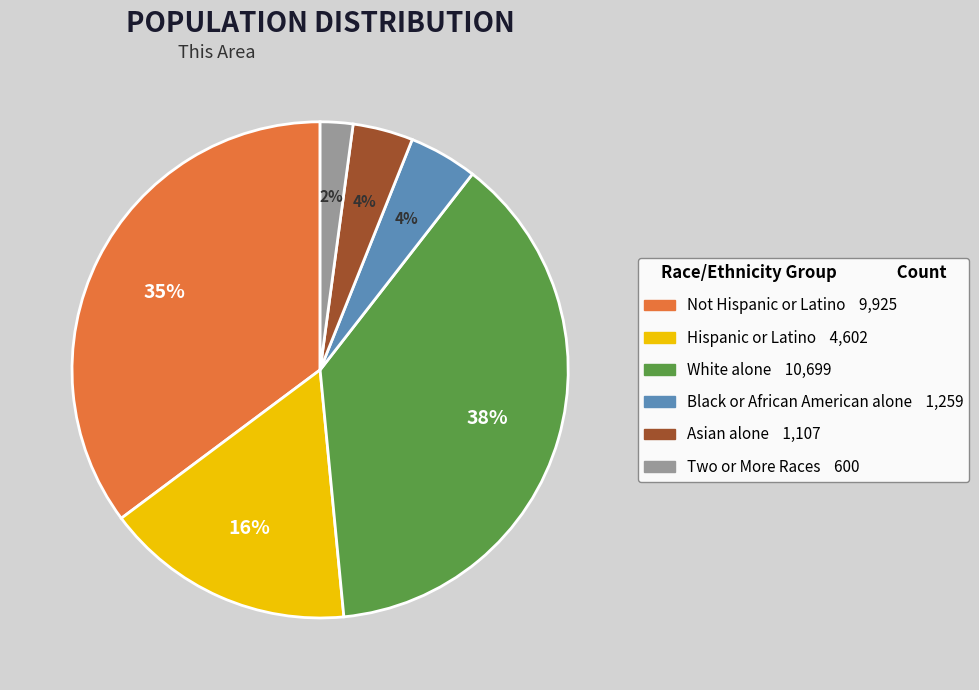

To the nearest percent, what is the average slice percentage?

17%